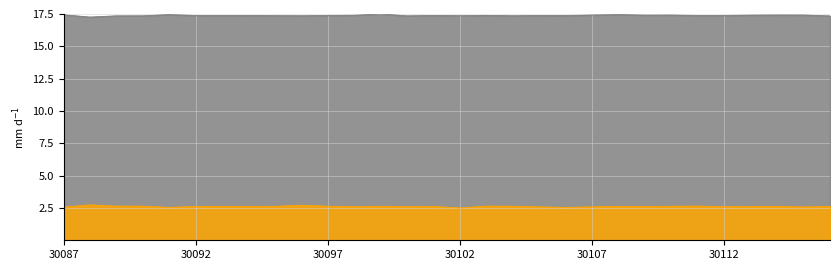

Reading left to right, transcribe all the data shown in this chart.

17.4	17.3	17.4	17.4	17.5	17.4	17.4	17.4	17.4	17.4	17.4	17.4	17.5	17.4	17.4	17.4	17.4	17.4	17.4	17.4	17.4	17.5	17.4	17.4	17.4	17.4	17.4	17.4	17.4	17.4